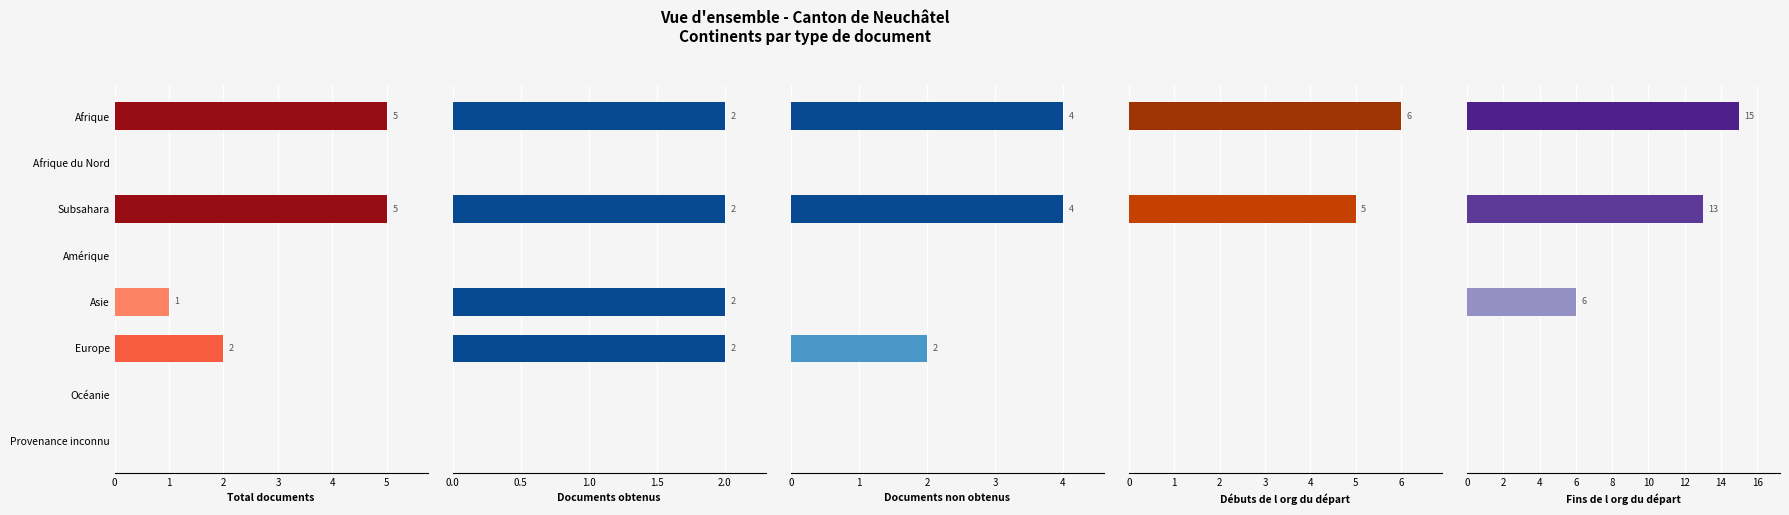

Reading left to right, what are all the values shown in this chart?

Total documents: 5	0	5	0	1	2	0	0
Documents obtenus: 2	0	2	0	2	2	0	0
Documents non obtenus: 4	0	4	0	0	2	0	0
Débuts de l org du départ: 6	0	5	0	0	0	0	0
Fins de l org du départ: 15	0	13	0	6	0	0	0